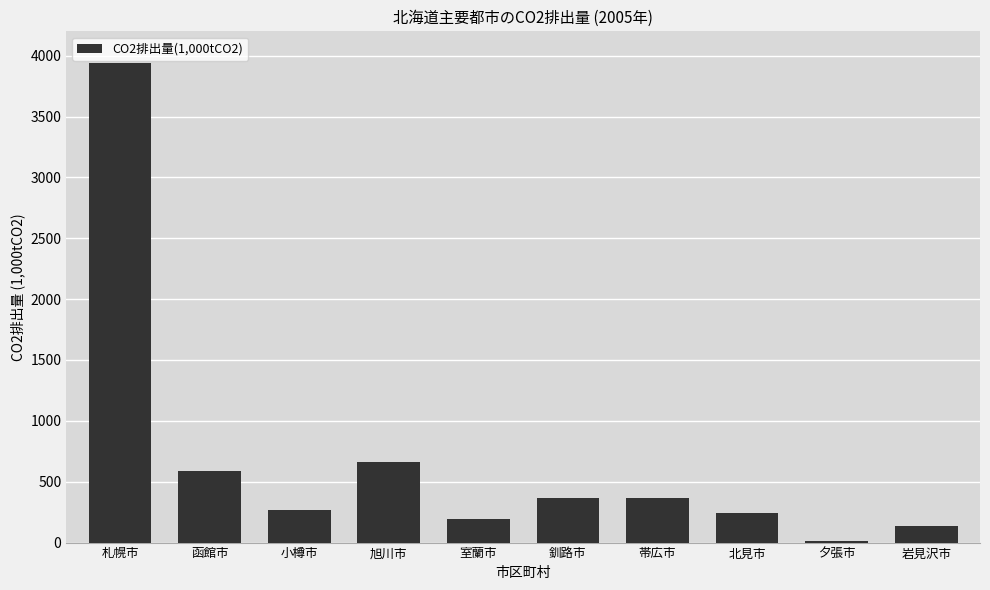

True or false: the data shows 590.1 at 函館市.

True